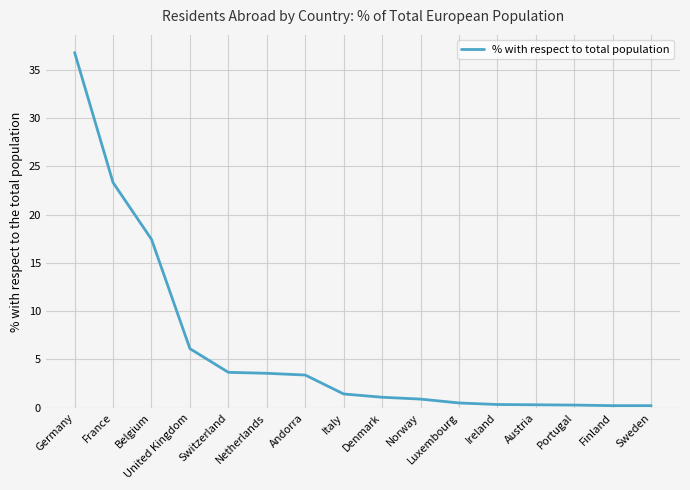

What is the greatest value displayed?

36.8